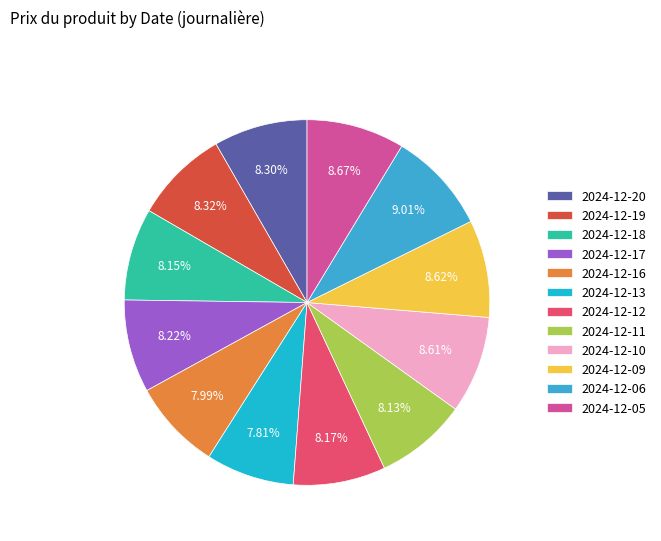

Combined, what portion of the pie is 2024-12-09 and 2024-12-19?

16.9%